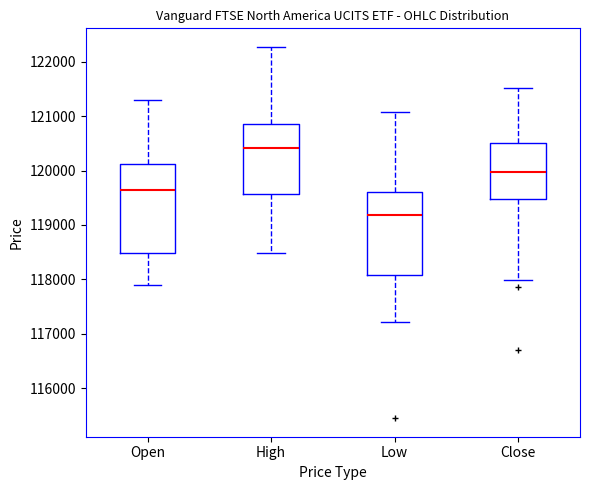

Reading left to right, read every box against the y-axis: the position of its median line, the range the box covers, and the ends of its whiskers. The values are not printed on the chart, so give them approximately, as read against the axis.

Open: median 119700, box 118500 to 120100, whiskers 117900 to 121300
High: median 120400, box 119600 to 120900, whiskers 118500 to 122300
Low: median 119200, box 118100 to 119600, whiskers 117200 to 121100
Close: median 120000, box 119500 to 120500, whiskers 118000 to 121500